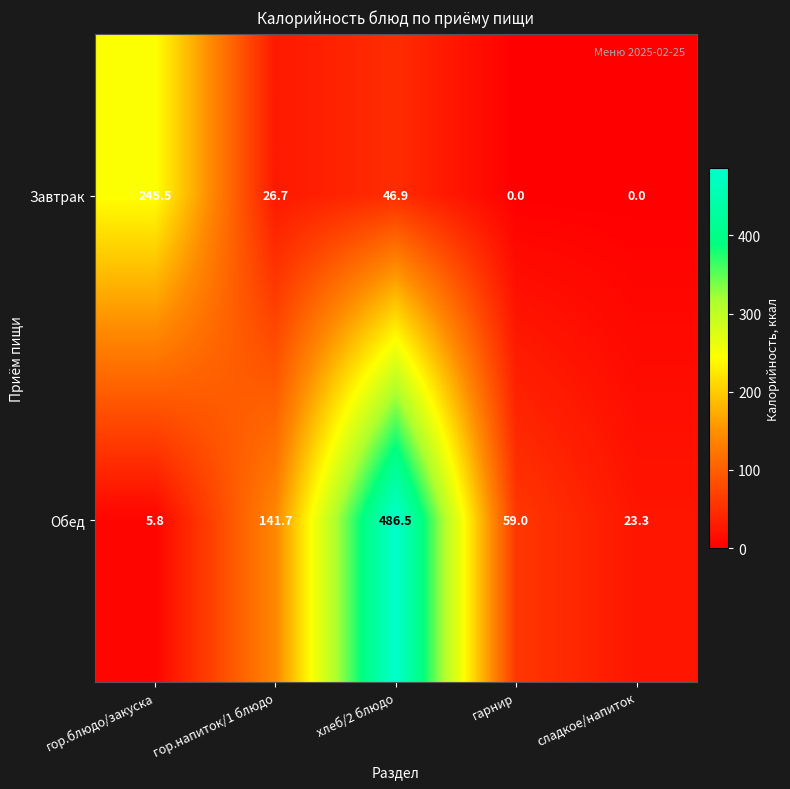

Rank the series by their average value, from lowest to highest.

Завтрак, Обед